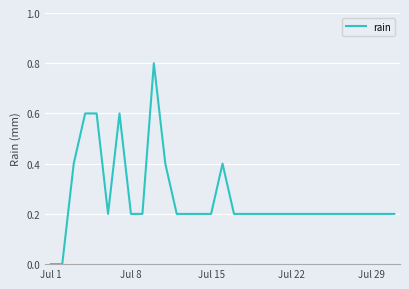

How many lines are shown in the chart?

1